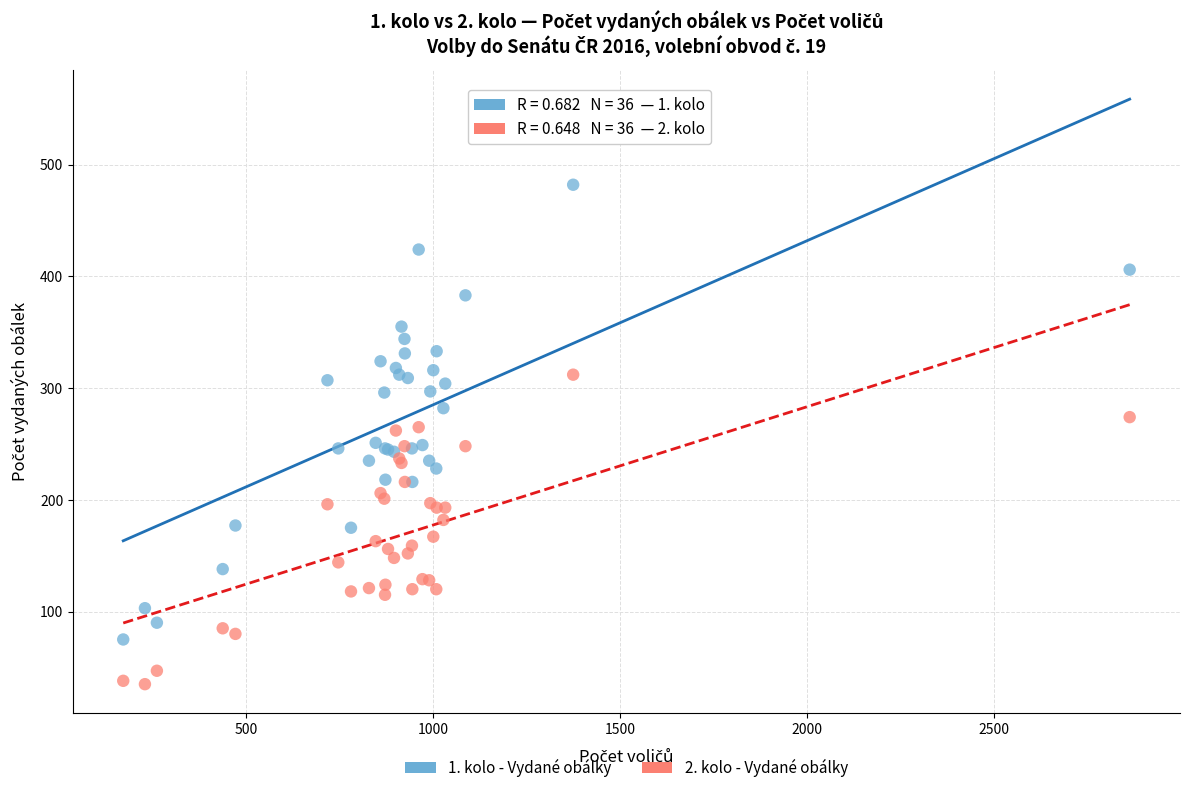

Which series has the widest spread of Y values?

1. kolo - Vydané obálky